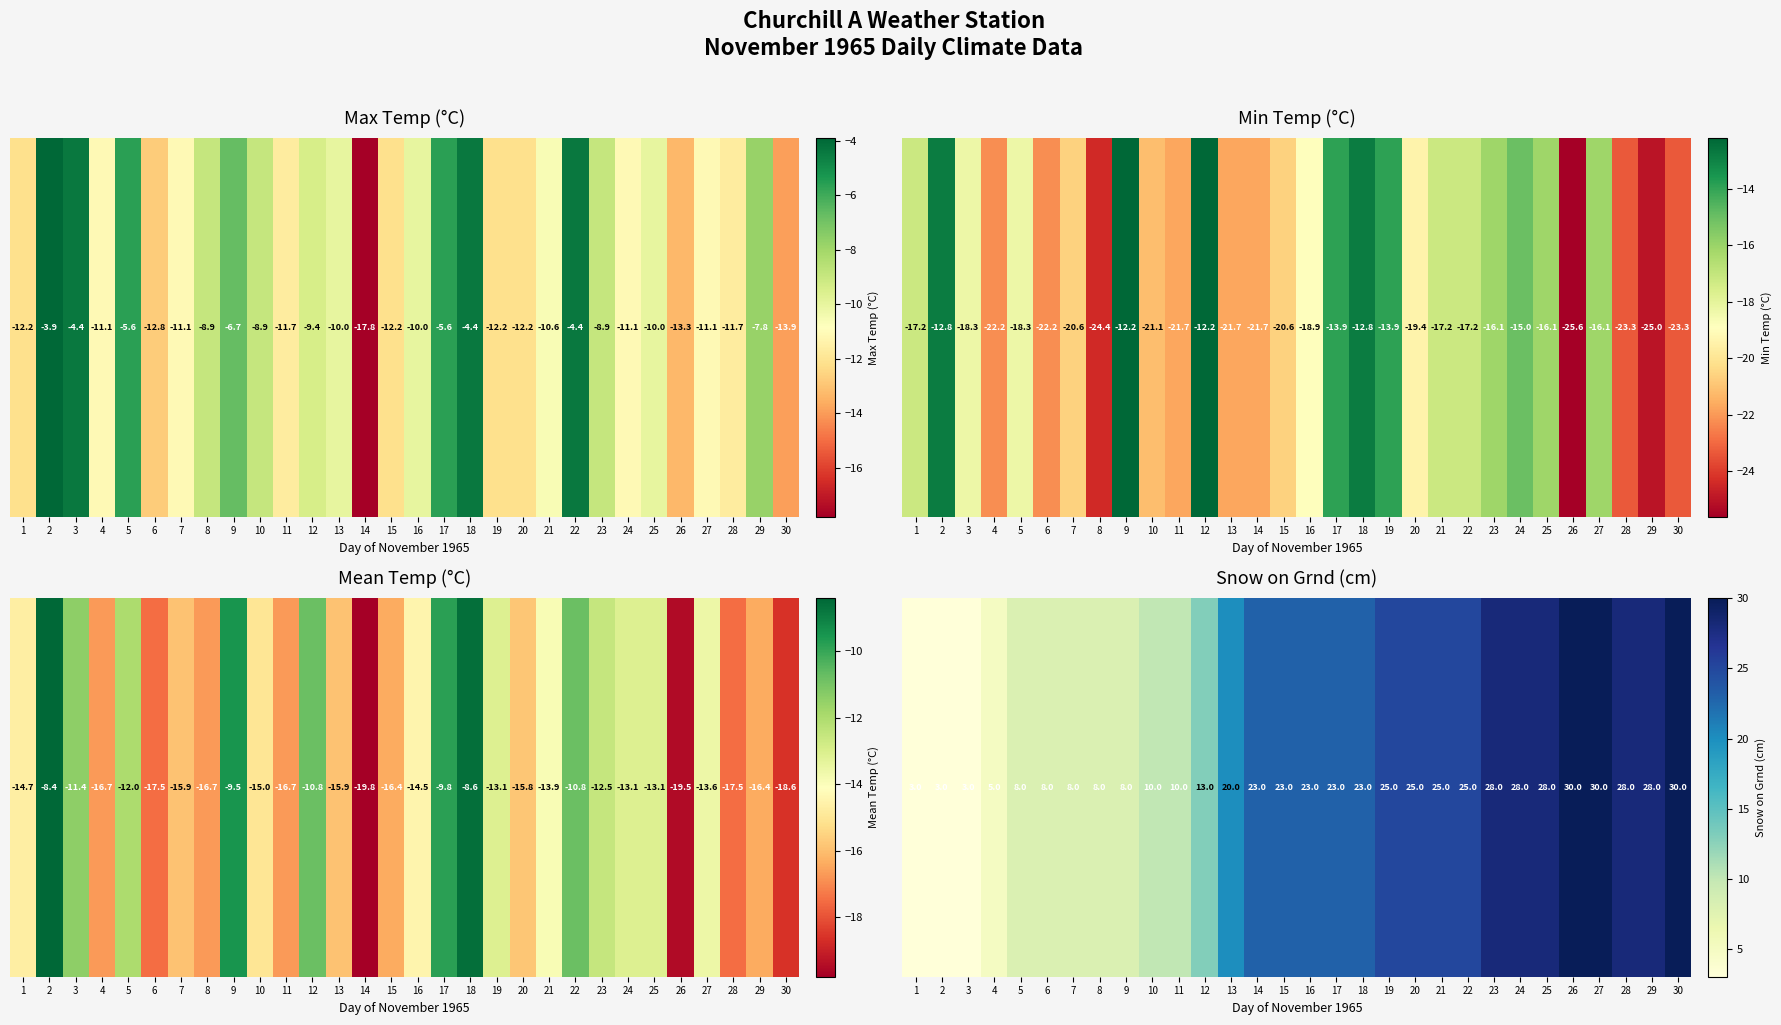

The chart shows a value of 13 at 12. True or false?

True